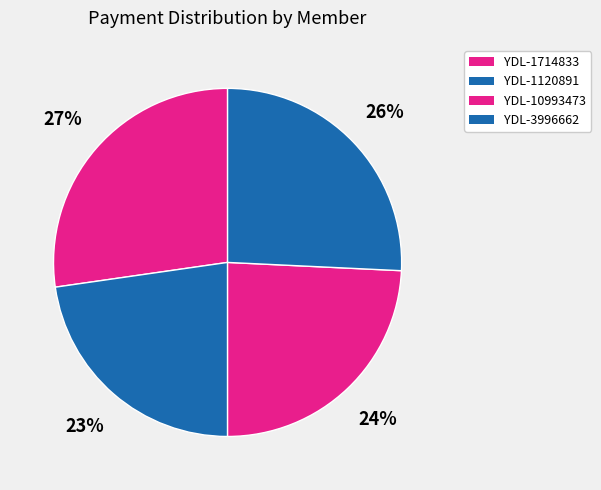

To the nearest percent, what is the difference between the YDL-1714833 and YDL-3996662 slice percentages?

2%